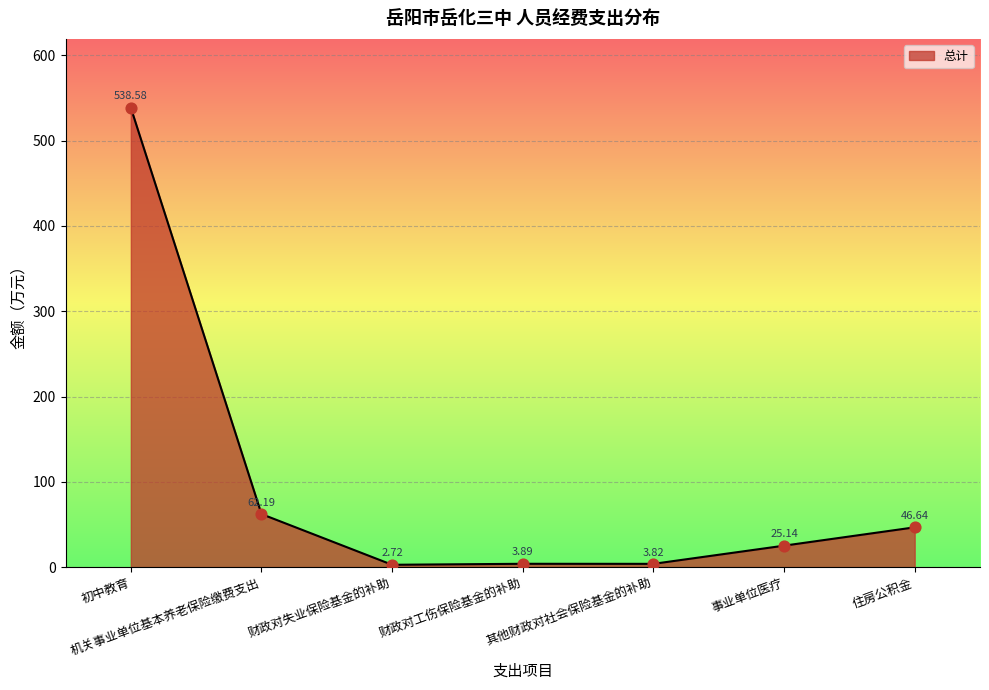

Between 初中教育 and 事业单位医疗, which is larger?

初中教育